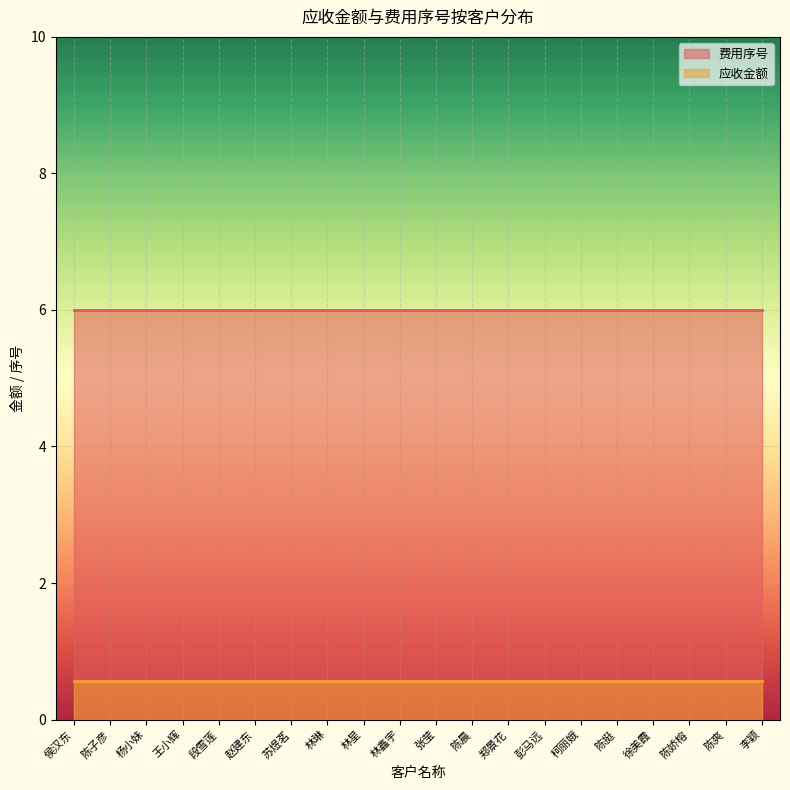

True or false: 费用序号 and 应收金额 intersect in this chart.

False